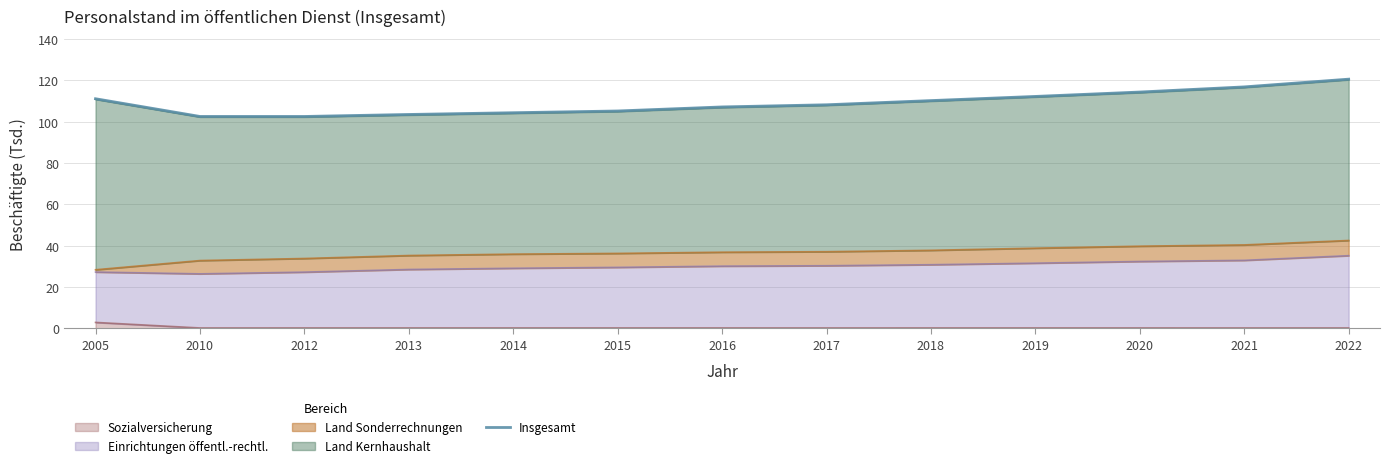

What is the value of the 10th point from the left?

112.2